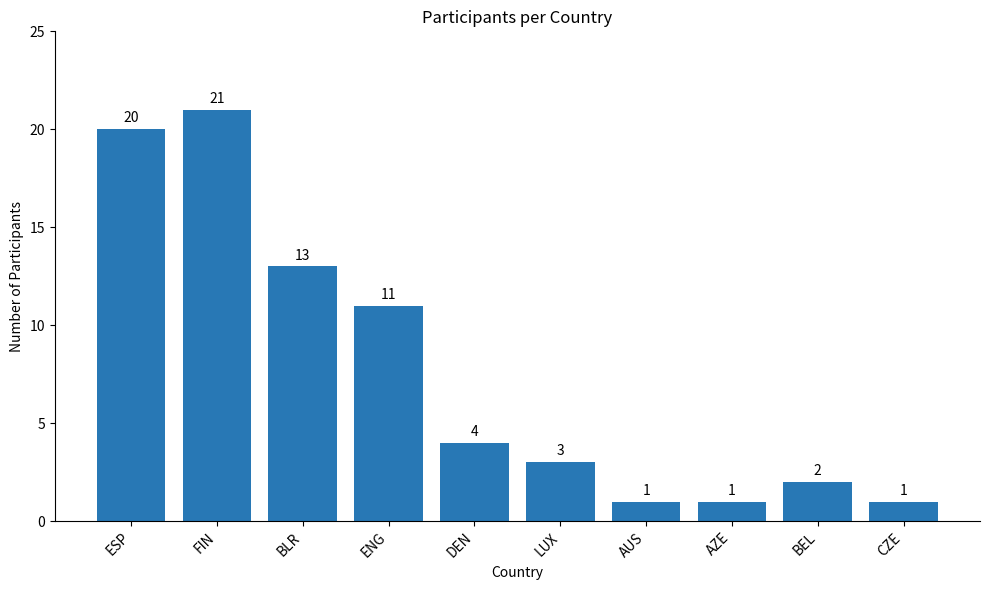

Does the chart contain any negative values?

No